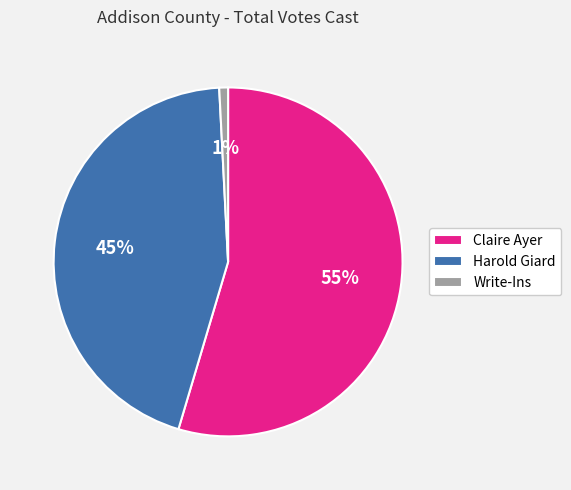

Is it true that Write-Ins is 1% of the pie?

True